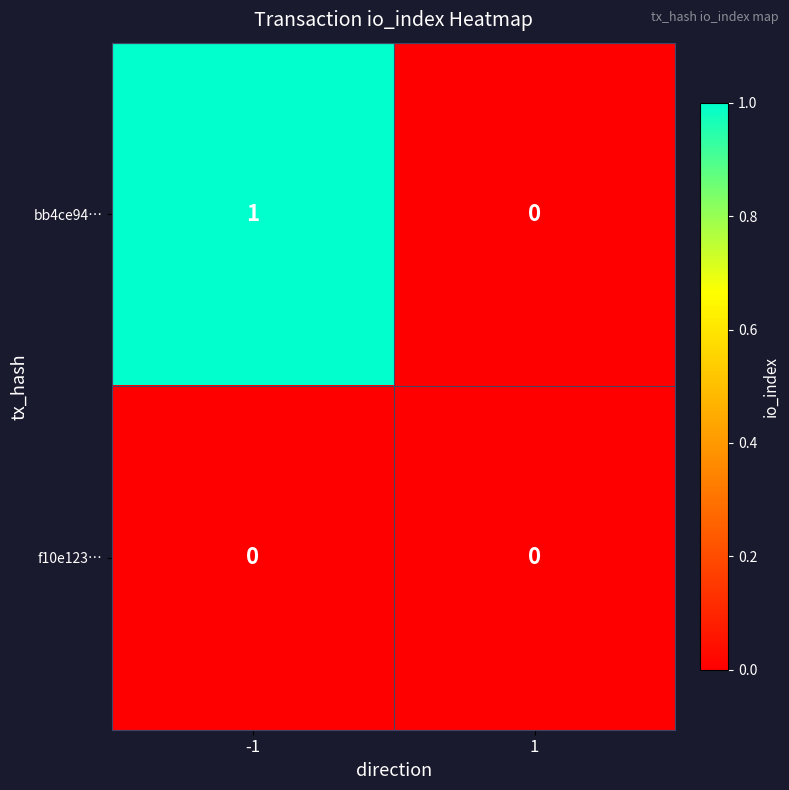

Reading right to left, list all the values displayed in this chart.

bb4ce94…: 0	1
f10e123…: 0	0